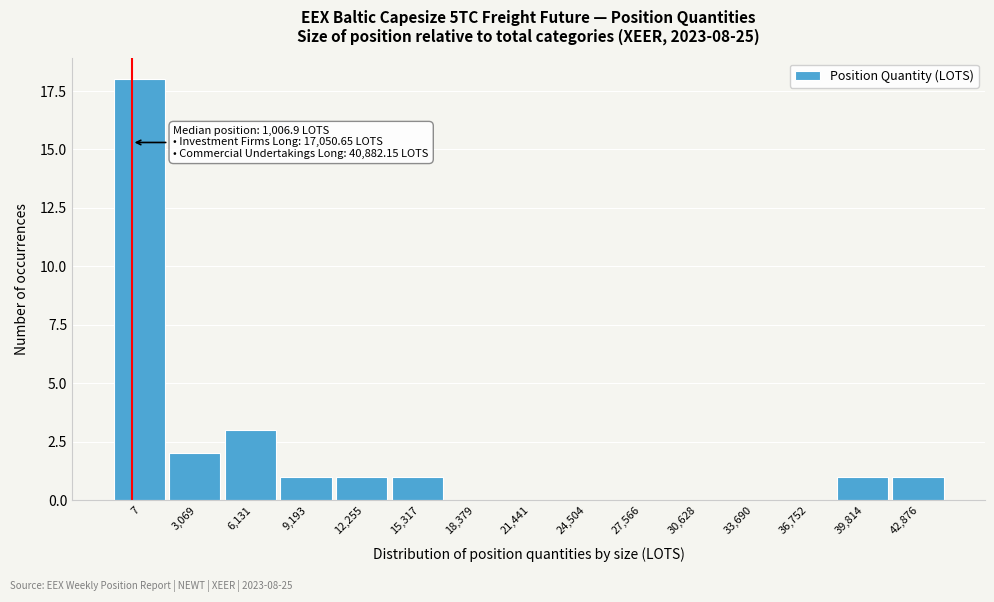

Reading left to right, transcribe all the data shown in this chart.

7=18	3,069=2	6,131=3	9,193=1	12,255=1	15,317=1	18,379=0	21,441=0	24,504=0	27,566=0	30,628=0	33,690=0	36,752=0	39,814=1	42,876=1